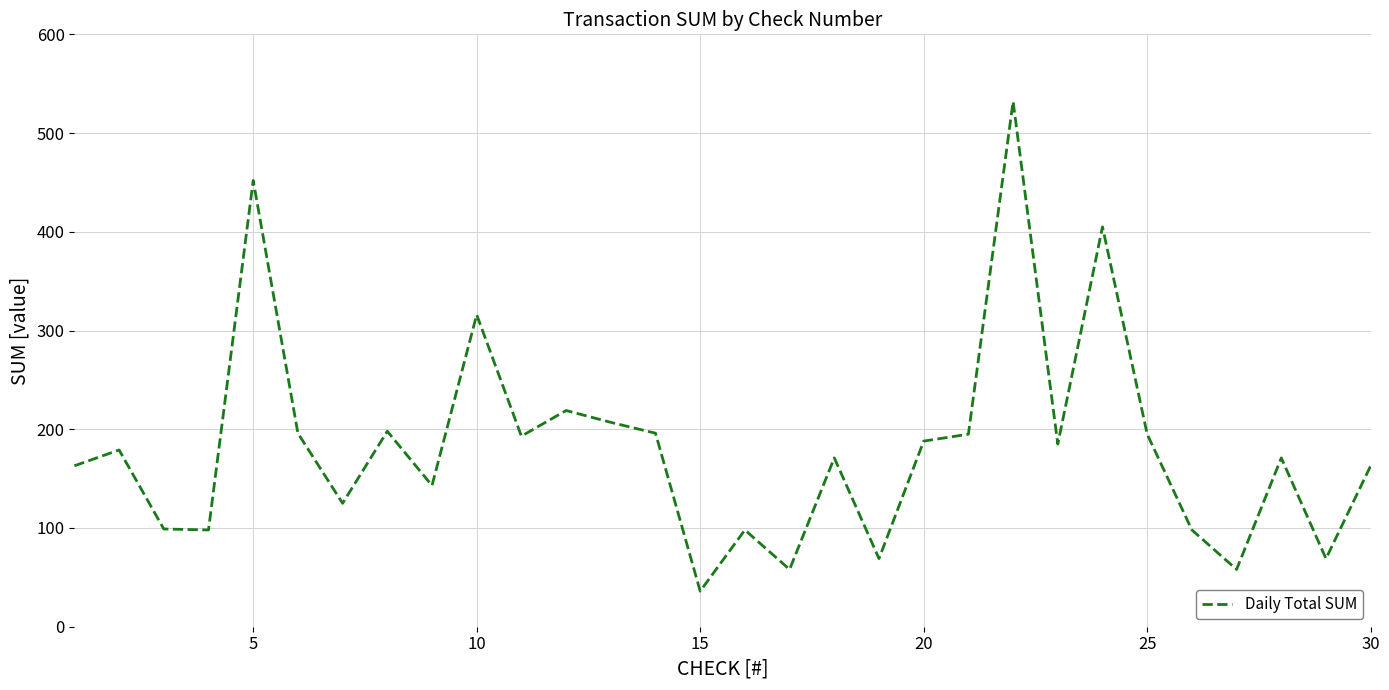

What is the maximum value shown in the chart?

532